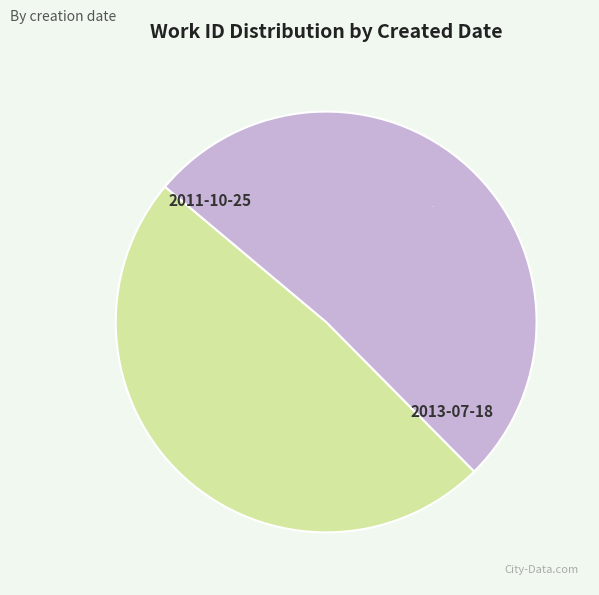

To the nearest percent, what is the combined percentage of 2011-10-25 and 2013-07-18?

100%